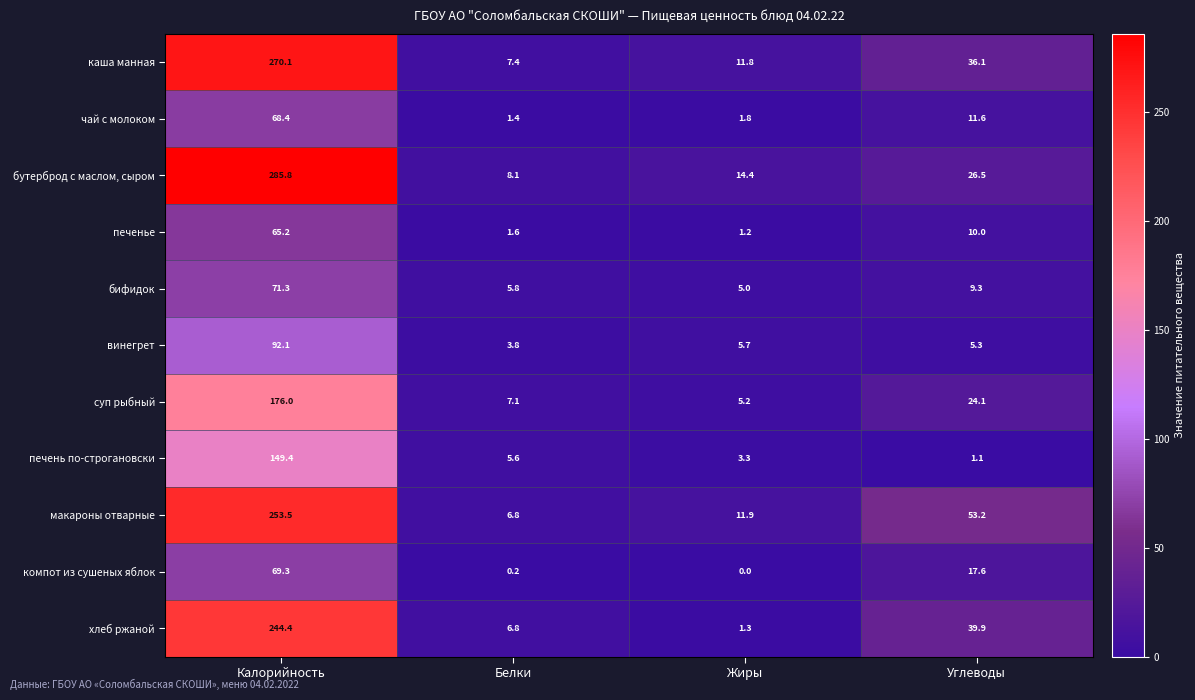

True or false: суп рыбный has a value of 1.5 at Жиры.

False